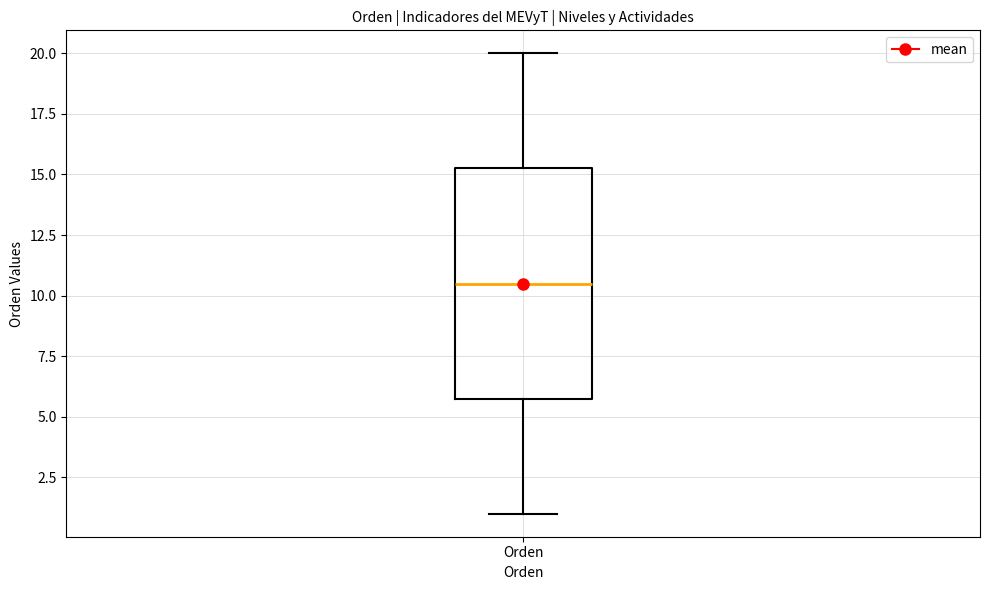

Transcribe this box plot: give where the median line is, the range the box spans, and where the two whiskers end, as read against the y-axis. The values are not printed on the chart, so give them approximately, as read against the axis.

median 10.5, box 6.0 to 15.5, whiskers 1.0 to 20.0